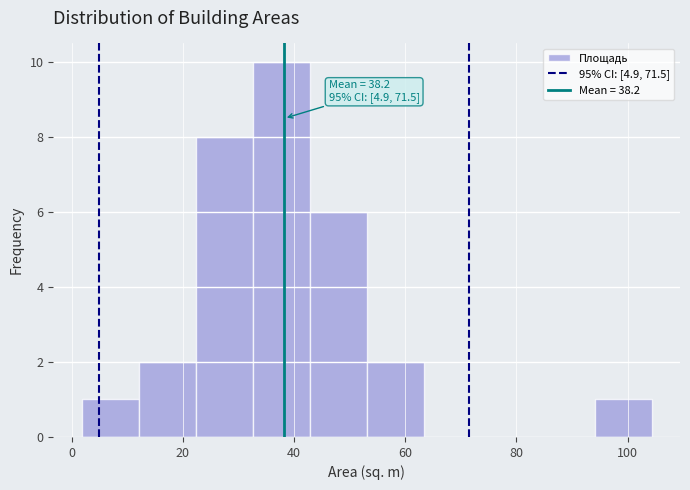

Over which range of the x-axis is the bar tallest?

32 to 42